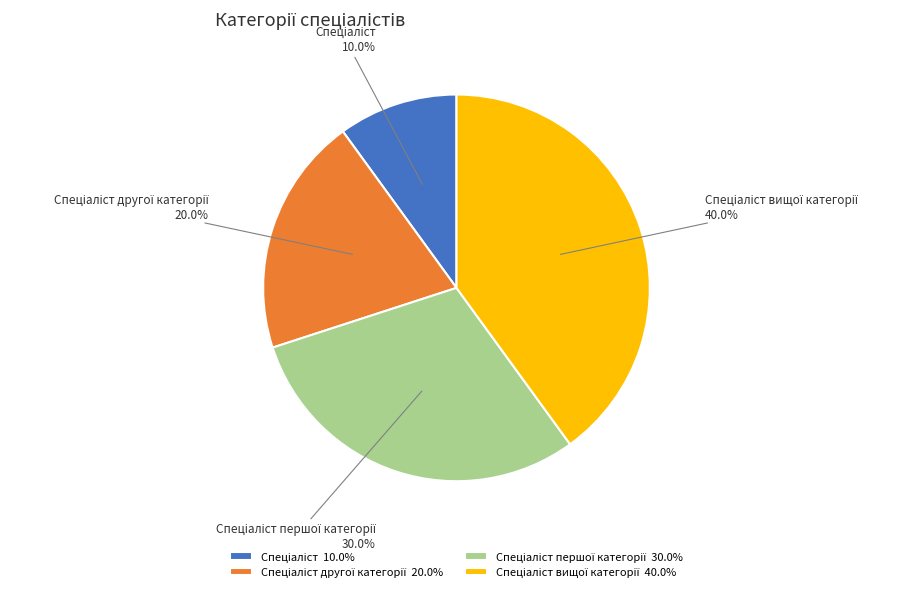

How many segments does this pie chart have?

4